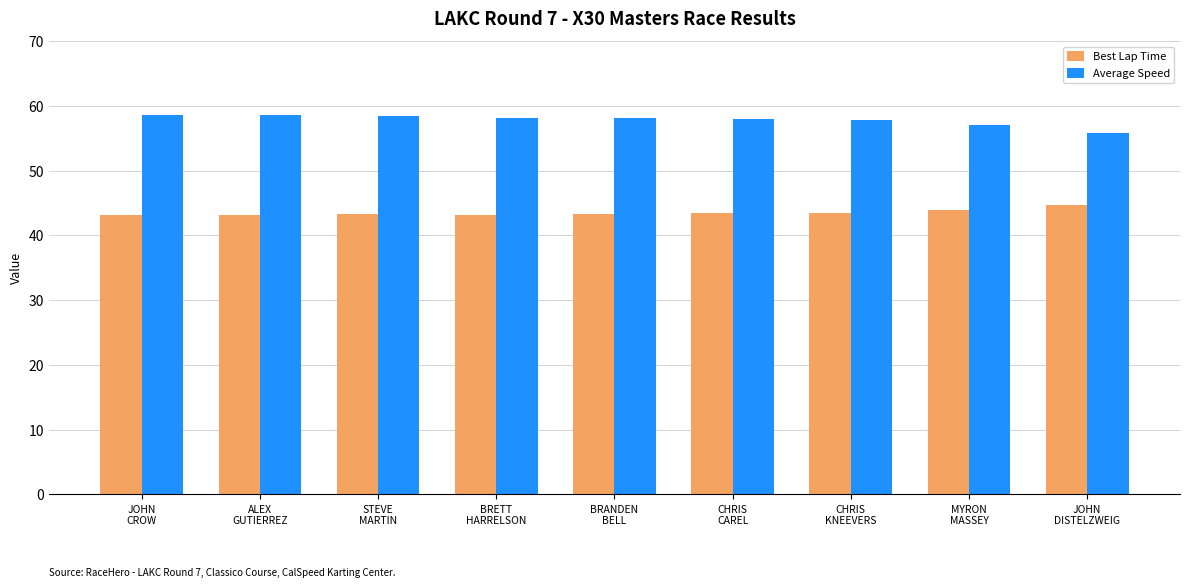

At which label is Average Speed closest to 57?

MYRON
MASSEY